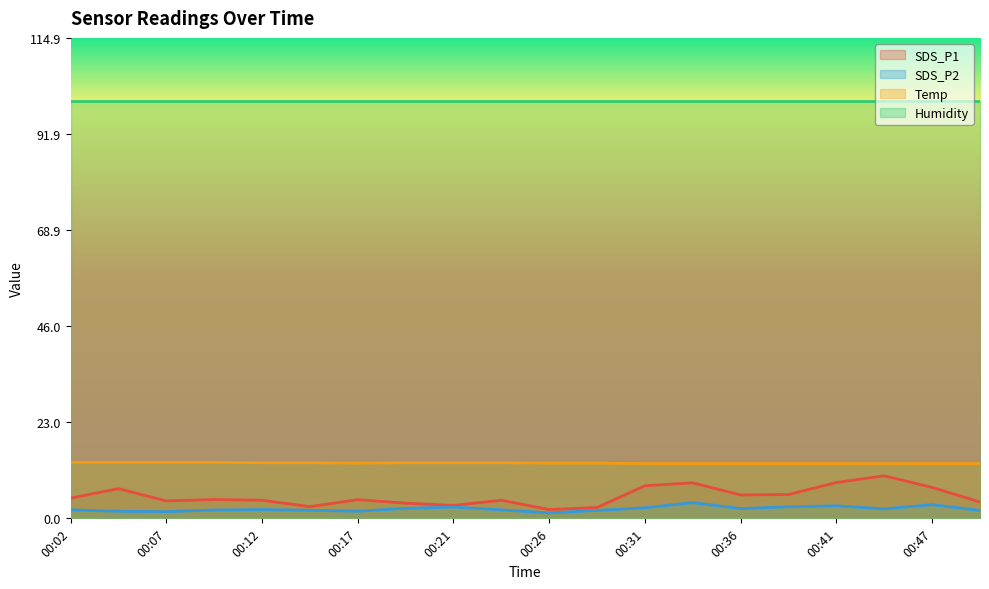

Is this an area chart (filled region under the line)?

No